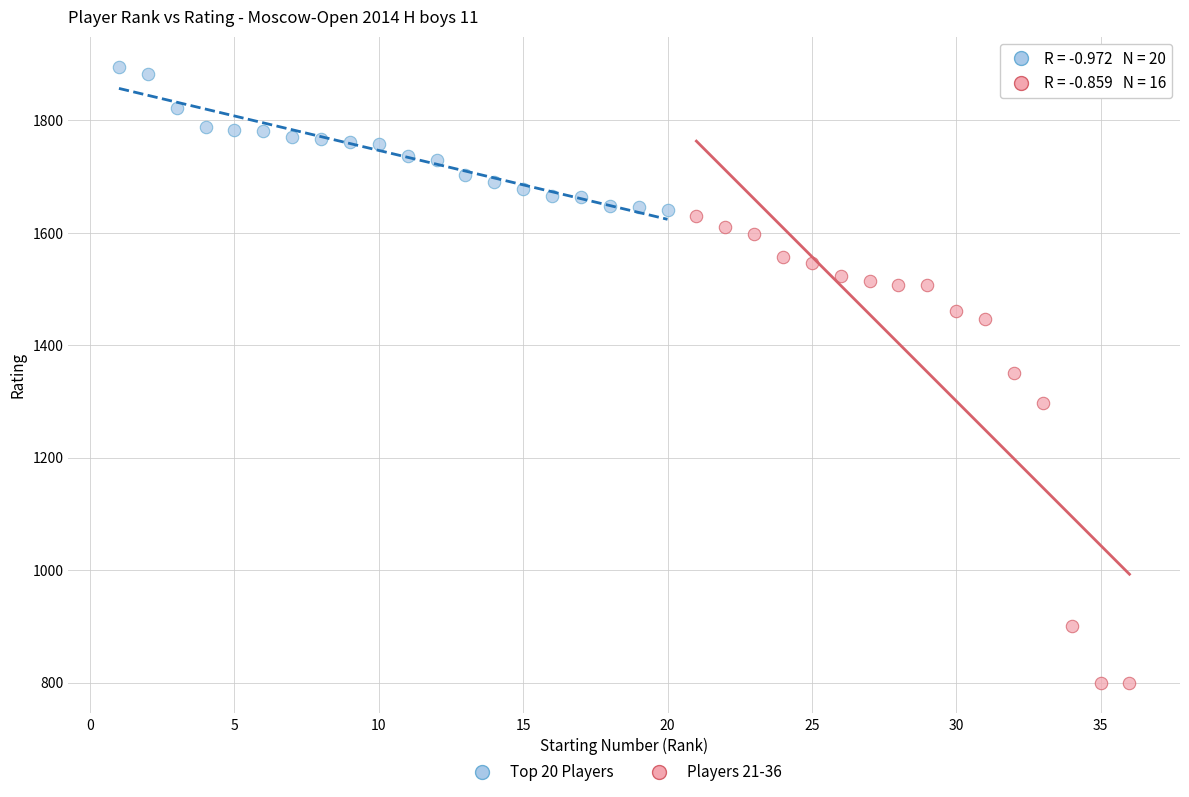

Which series contains the highest Y value?

Top 20 Players